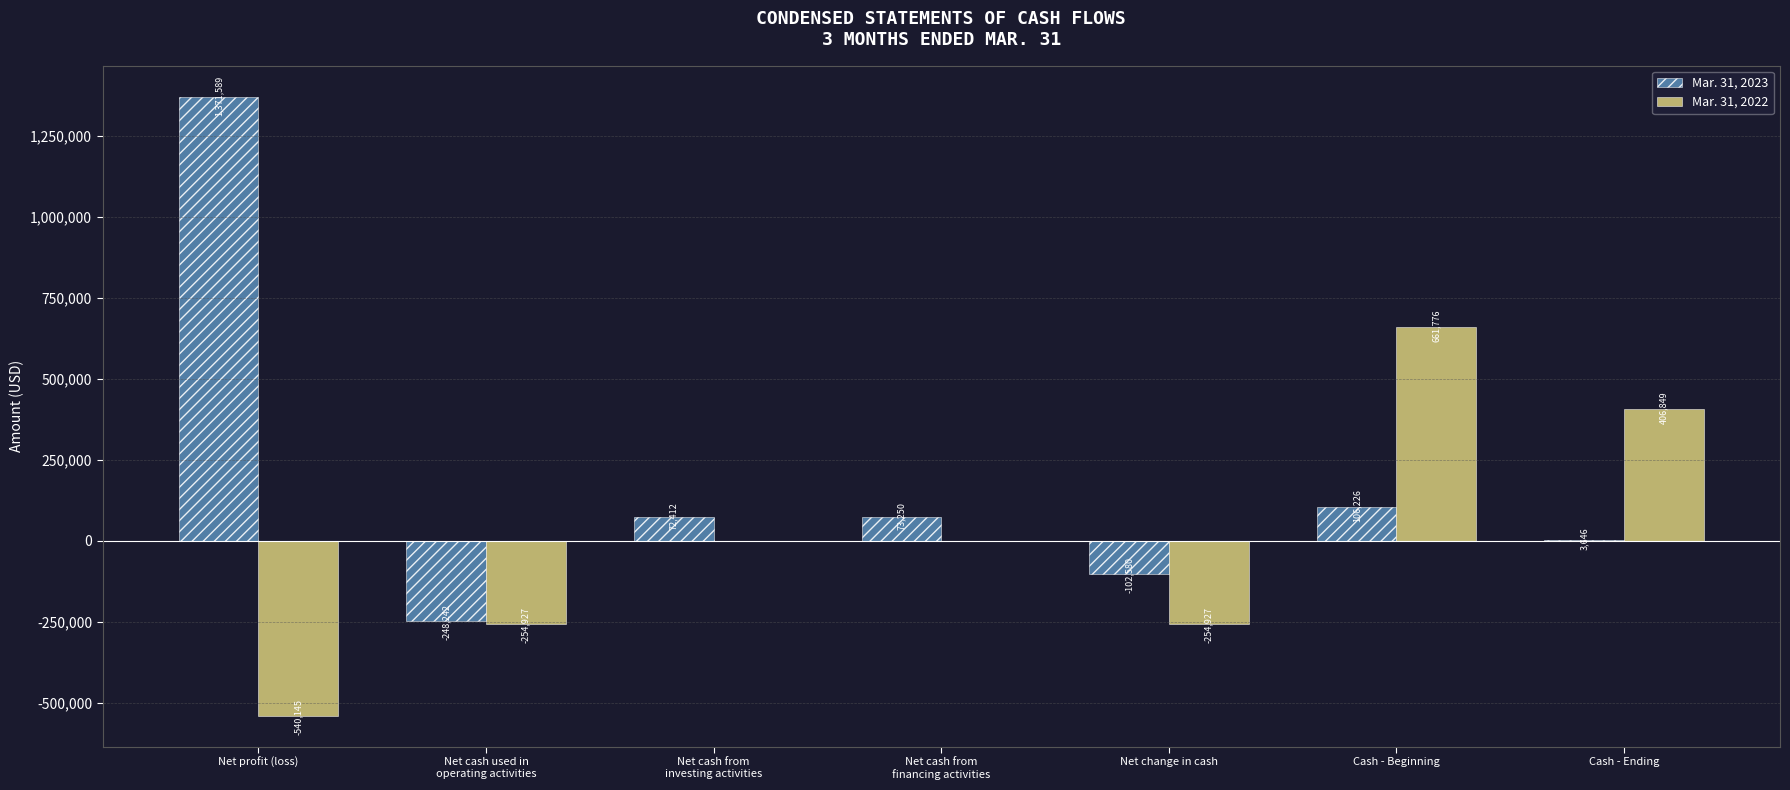

Where does the Mar. 31, 2023 series first go above 72412?

Net profit (loss)